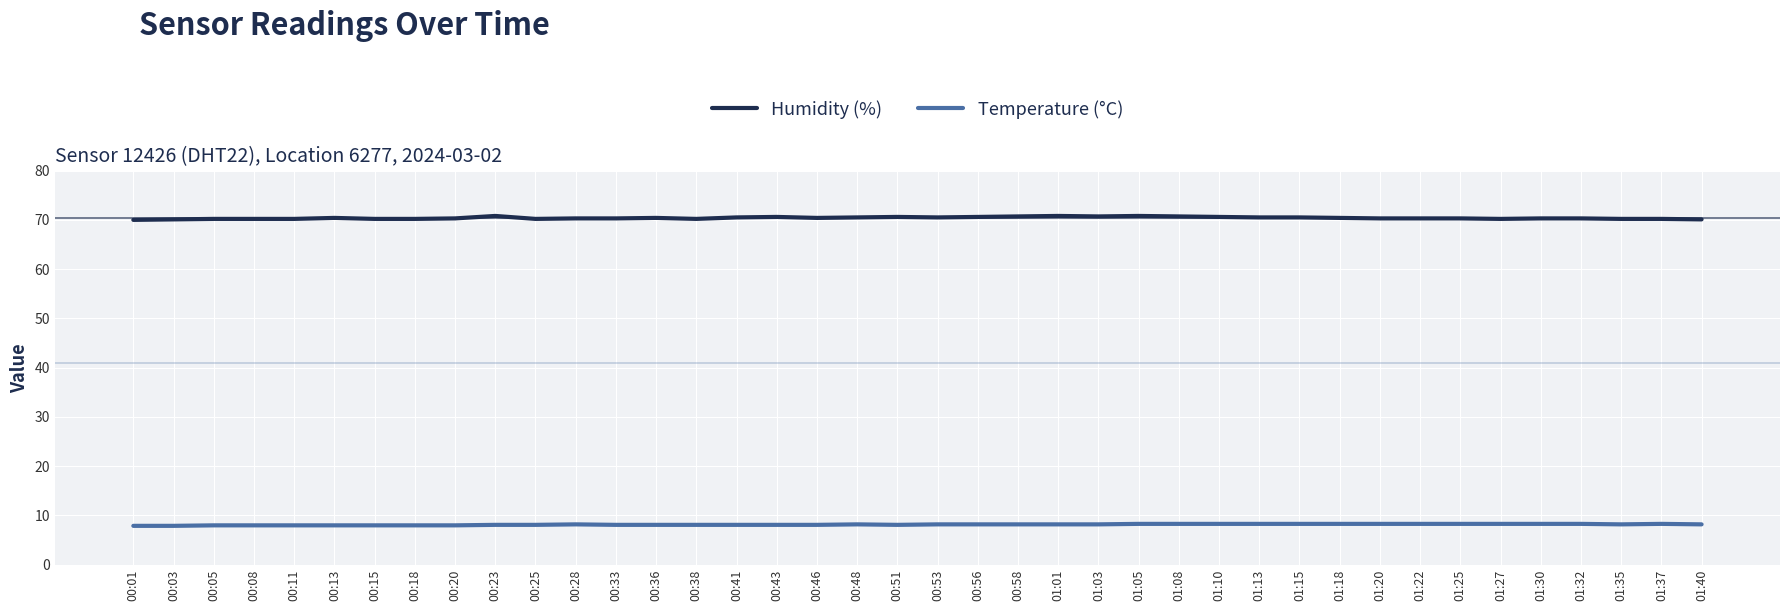

What is the approximate value of Humidity (%) at 00:46?

70.4